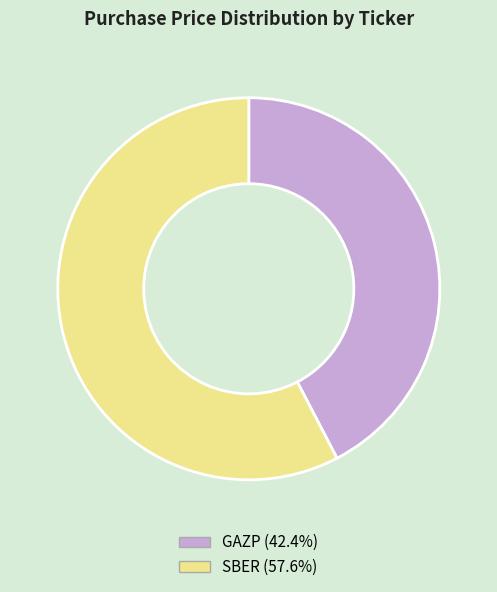

What is the ratio of the value at GAZP (42.4%) to the value at SBER (57.6%)?

0.7